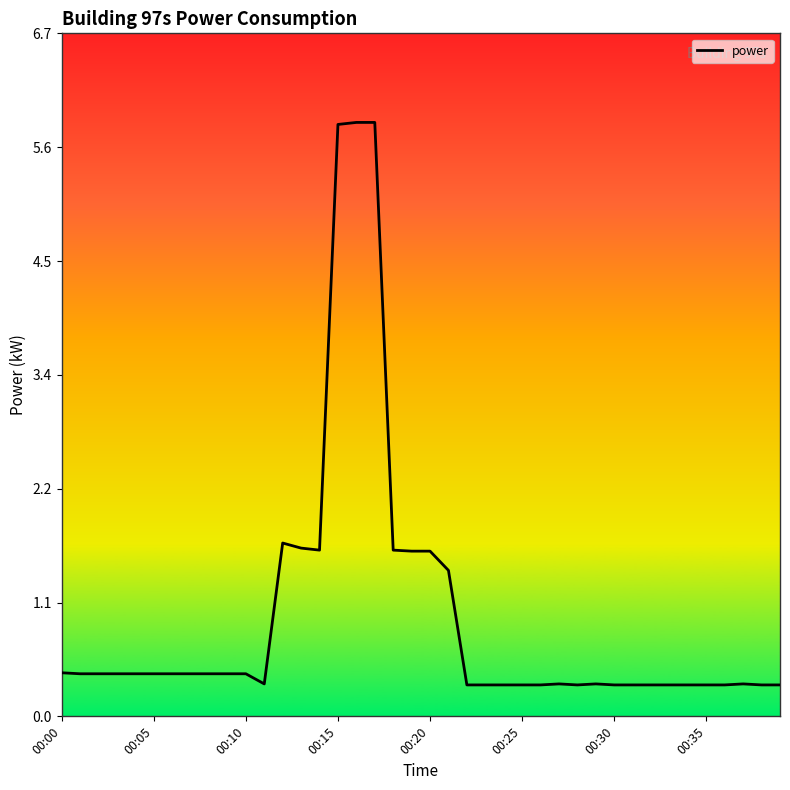

What is the smallest value displayed?

0.3